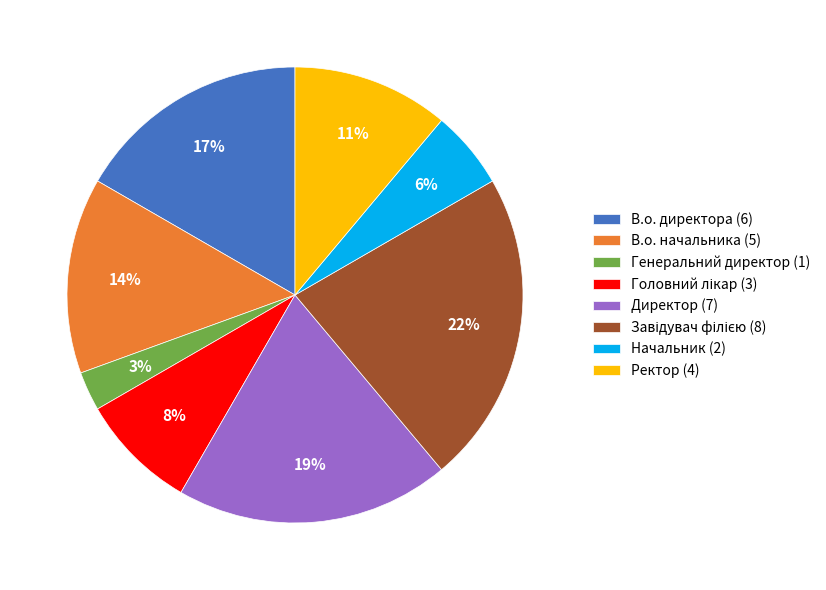

What percentage is the Ректор (4) slice, to the nearest percent?

11%